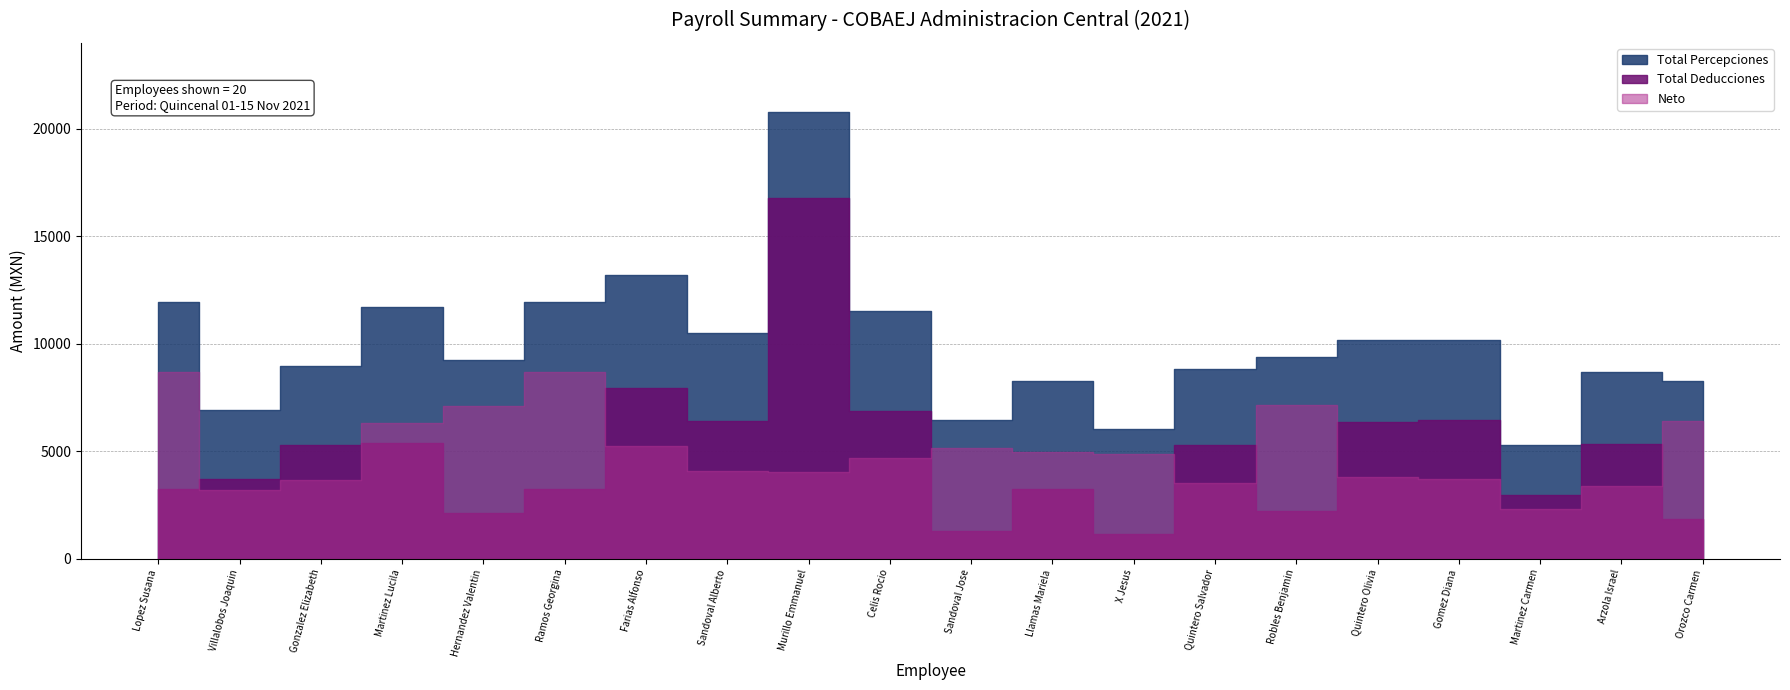

Is the value of Total Deducciones at Llamas Pacheco Brenda Mariela greater than the value of Neto at X Yepez Jose De Jesus?

No